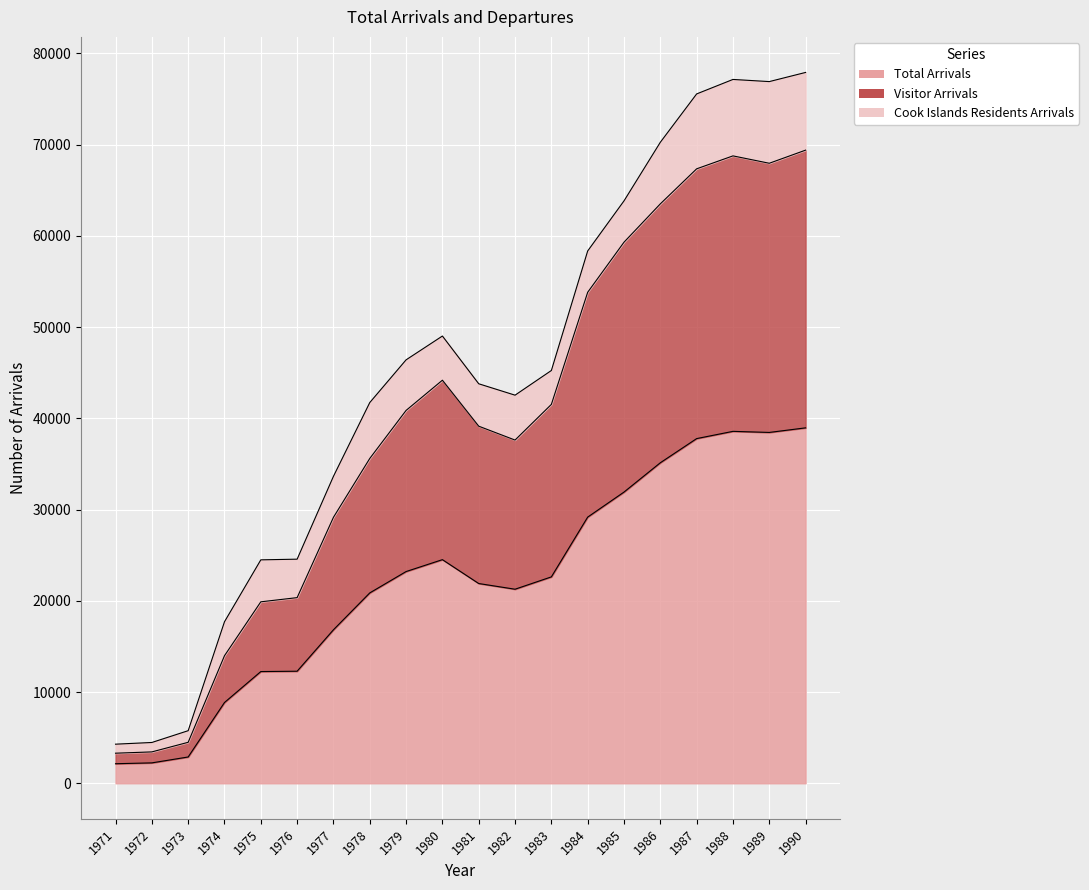

Where does the Total Arrivals series first go above 22622?

1979